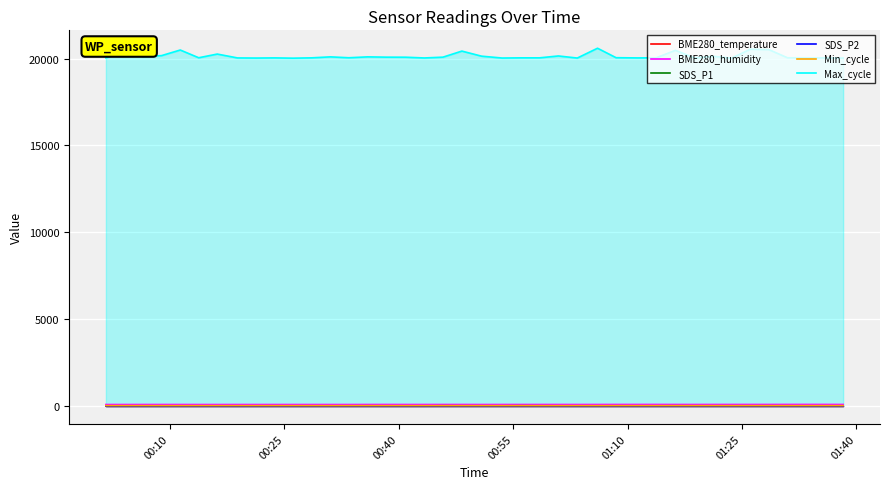

Reading left to right, list all the values displayed in this chart.

BME280_temperature: 5.3	5.3	5.2	5.2	5.3	5.4	5.5	5.3	5.3	5.4	5.3	5.5	5.5	5.3	5.2	5.2	5.4	5.2	5.3	5.3	5.5	5.4	5.2	5.3	5.3	5.4	5.2	5.0	5.0	5.0	5.3	5.3	5.0	4.9	4.8	4.8	4.6	4.5	4.6	4.8
BME280_humidity: 92.2	92.2	92.8	93.3	92.9	91.9	91.6	92.5	92.0	92.5	92.4	92.3	92.1	92.1	93.5	94.4	93.3	93.3	93.7	93.9	92.4	93.4	93.7	94.0	94.0	93.2	93.9	95.5	95.6	96.2	94.6	93.8	95.0	95.3	95.8	95.7	96.8	97.4	96.6	95.4
SDS_P1: 15.9	13.4	15.3	13.9	16.1	16.4	17.0	13.4	15.6	18.5	15.8	16.3	17.6	17.2	19.1	16.3	14.9	14.0	21.3	18.9	18.8	17.2	21.9	18.9	17.0	15.2	15.8	18.7	15.7	16.8	19.9	18.0	17.5	18.8	18.1	19.6	17.7	16.2	16.4	15.8
SDS_P2: 8.4	8.5	8.8	8.2	8.8	8.2	9.0	8.2	8.7	8.4	8.6	9.5	8.7	9.2	9.4	8.4	9.0	9.0	9.6	10.1	10.4	10.2	10.3	10.4	10.3	9.3	9.8	10.4	9.6	10.0	10.2	10.6	9.8	10.4	10.6	10.4	10.4	9.3	9.8	9.3
Min_cycle: 29.0	29.0	29.0	28.0	28.0	29.0	29.0	29.0	29.0	29.0	29.0	29.0	28.0	29.0	29.0	29.0	29.0	29.0	29.0	29.0	29.0	29.0	29.0	28.0	28.0	29.0	28.0	29.0	29.0	29.0	29.0	29.0	29.0	28.0	29.0	29.0	29.0	29.0	29.0	29.0
Max_cycle: 20040.0	20408.0	20114.0	20171.0	20493.0	20048.0	20260.0	20038.0	20031.0	20040.0	20024.0	20043.0	20099.0	20048.0	20099.0	20082.0	20079.0	20036.0	20082.0	20431.0	20139.0	20032.0	20043.0	20043.0	20151.0	20031.0	20596.0	20051.0	20039.0	20044.0	20476.0	20035.0	20131.0	20028.0	20540.0	20515.0	20046.0	20045.0	20039.0	20031.0